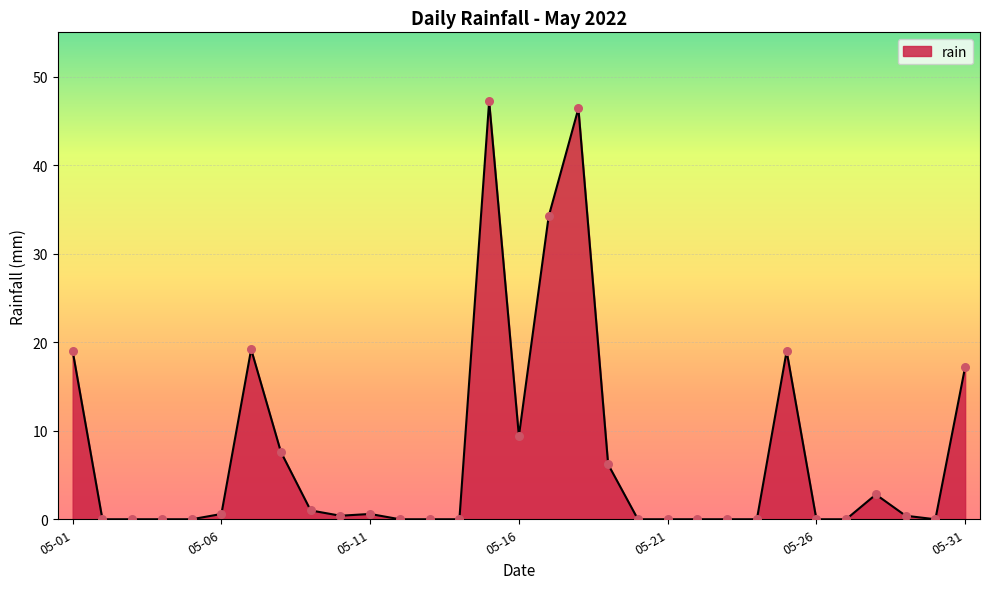

What is the greatest value displayed?

47.2